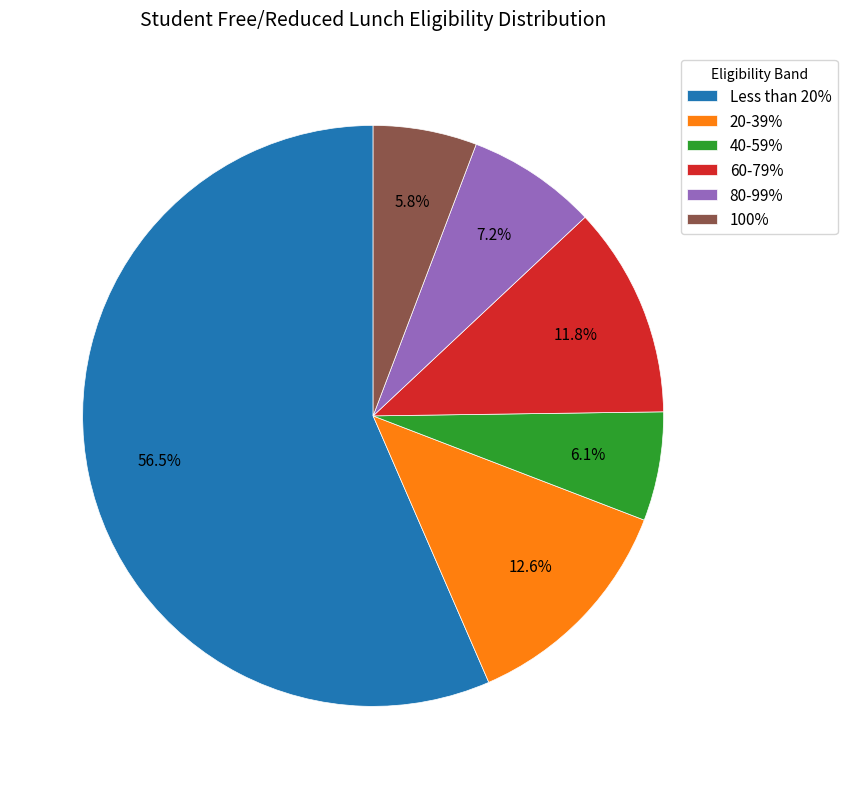

How many slices are in this pie chart?

6